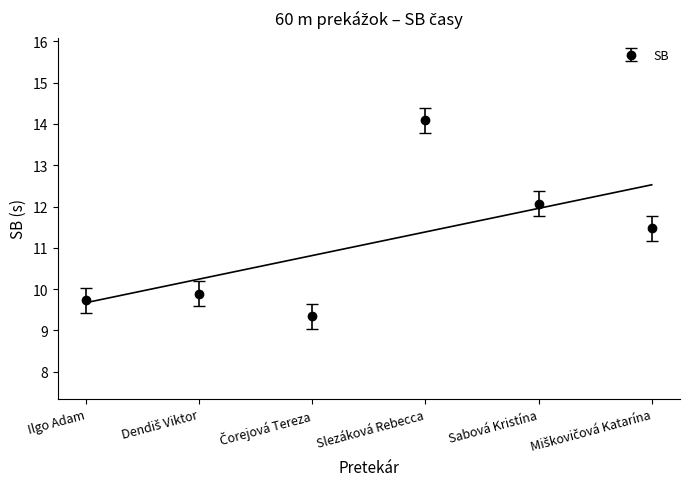

Does the chart display data point markers on the line(s)?

No